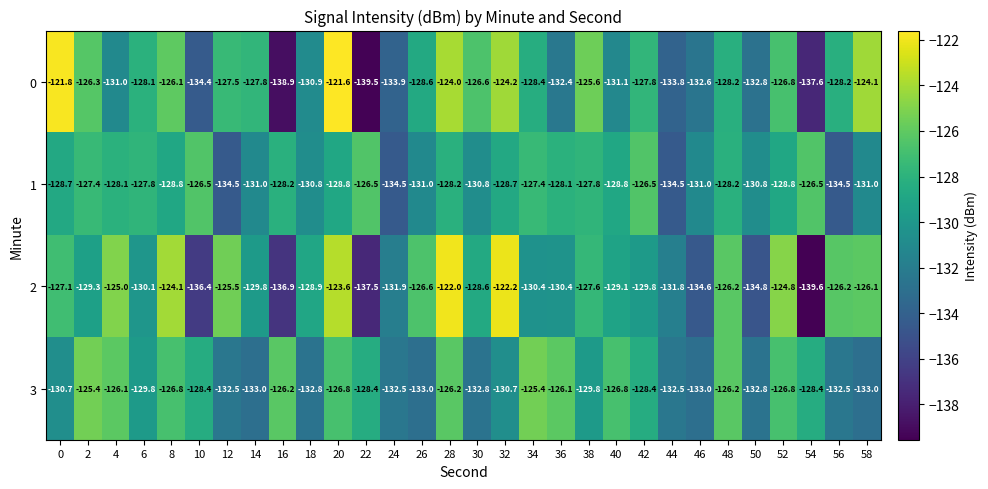

What is the difference between the maximum and minimum values in the 1 series?

8.0